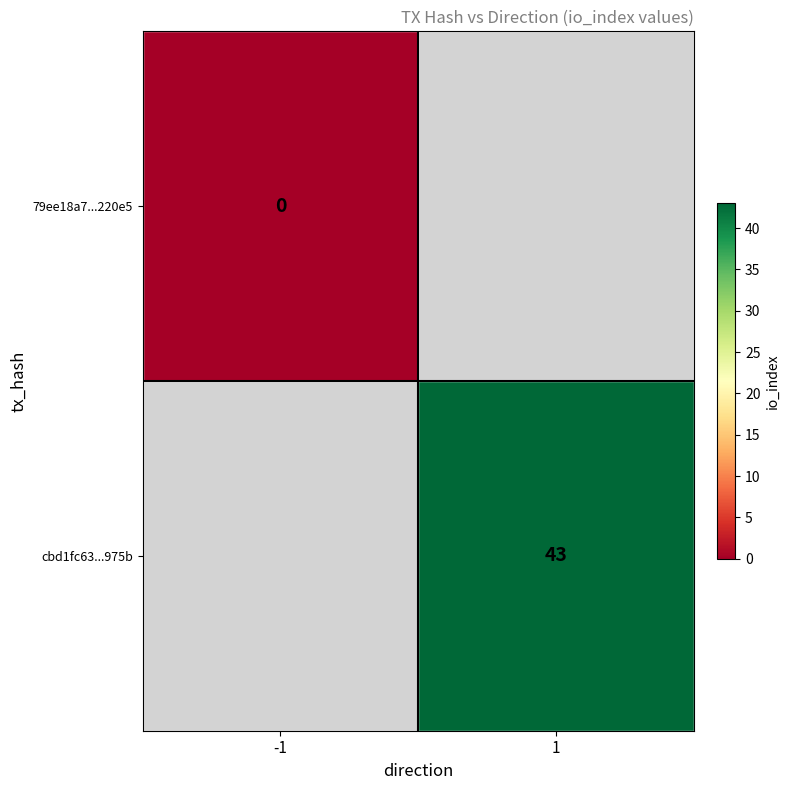

Count the number of data series in this chart.

2